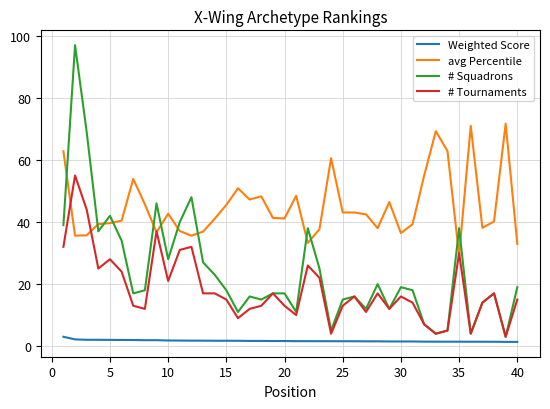

What is the greatest value displayed?

97.0